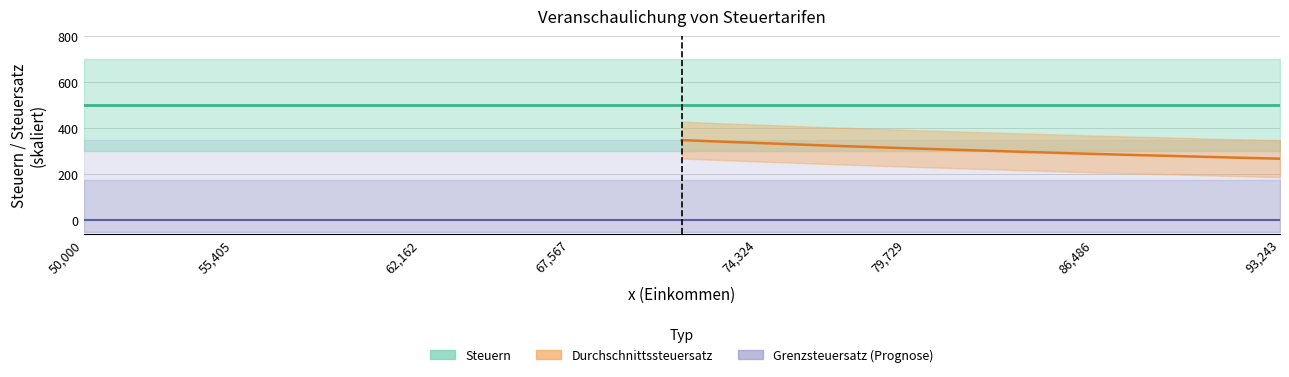

Is this an area chart (filled region under the line)?

No